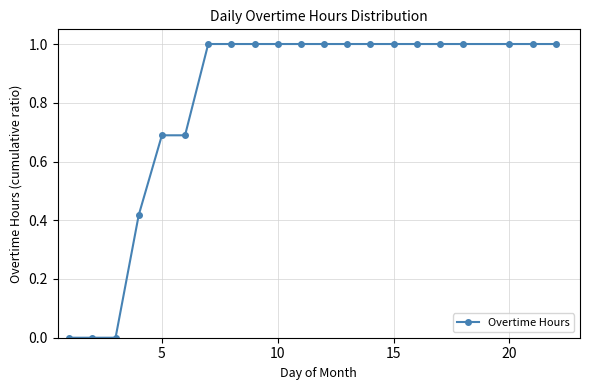

What is the average value?

0.8